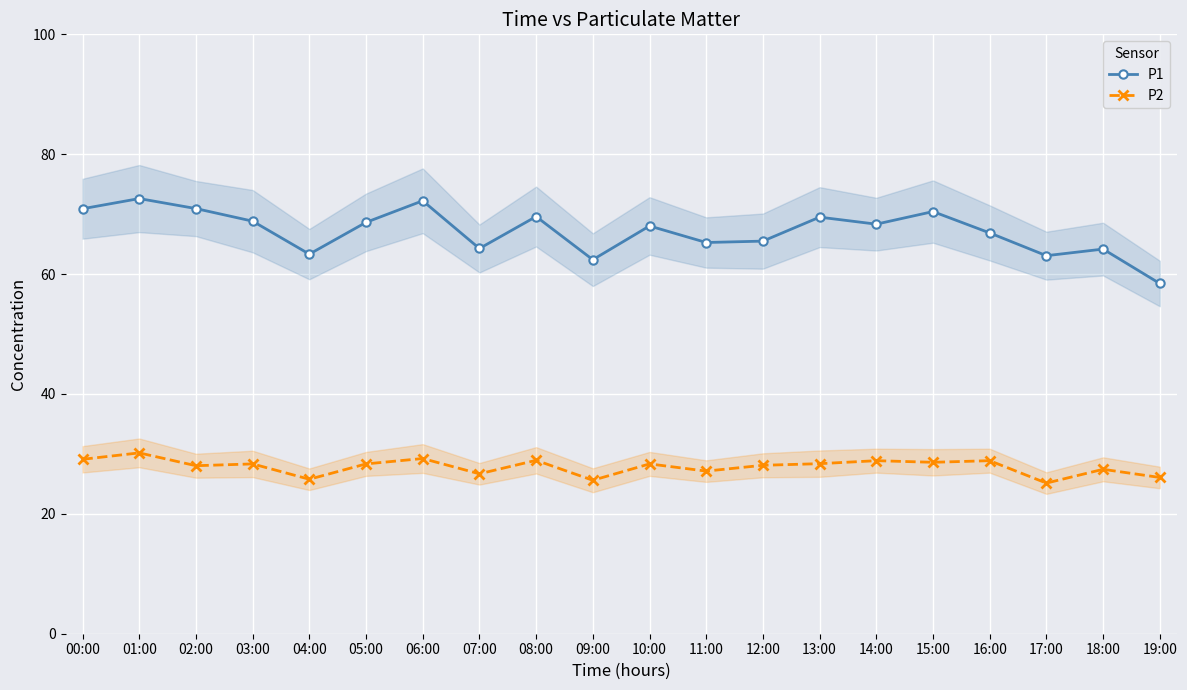

In P1, how many points are higher than both neighbors (excluding endpoints)?

7